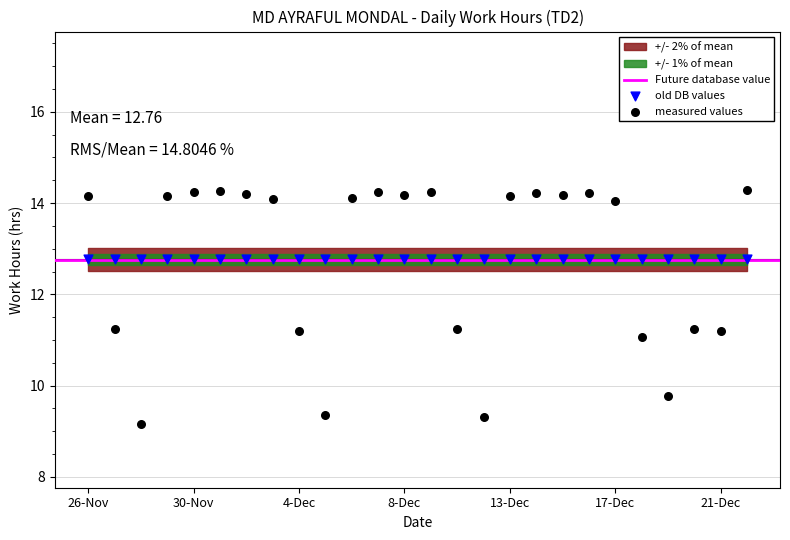

Which series contains the highest Y value?

measured values